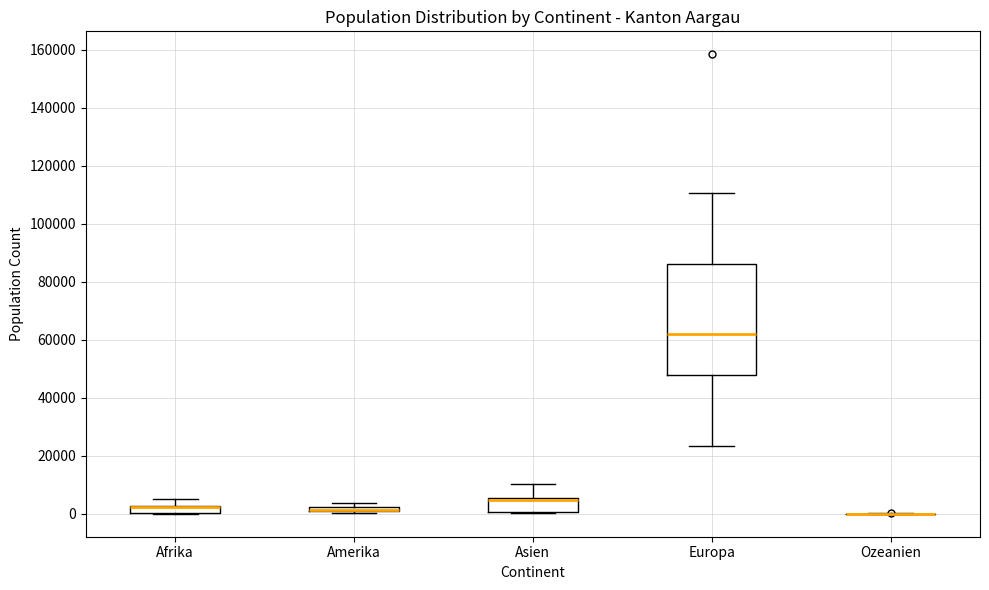

Which box is the tallest, from its lower edge to its upper edge?

Europa